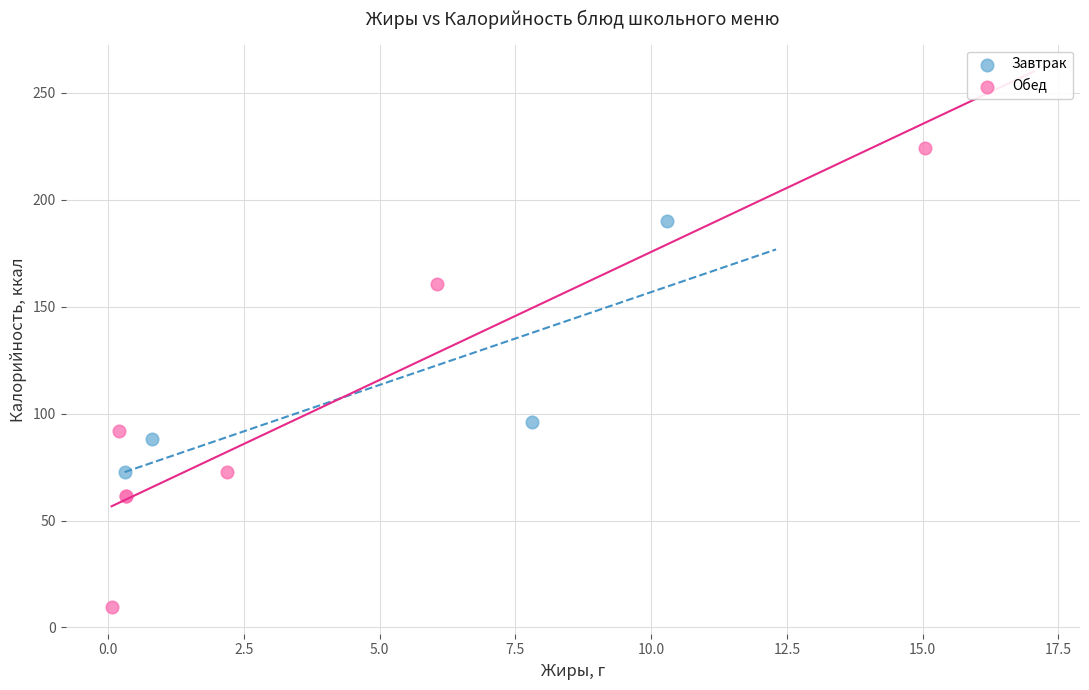

Which series contains the lowest Y value?

Обед